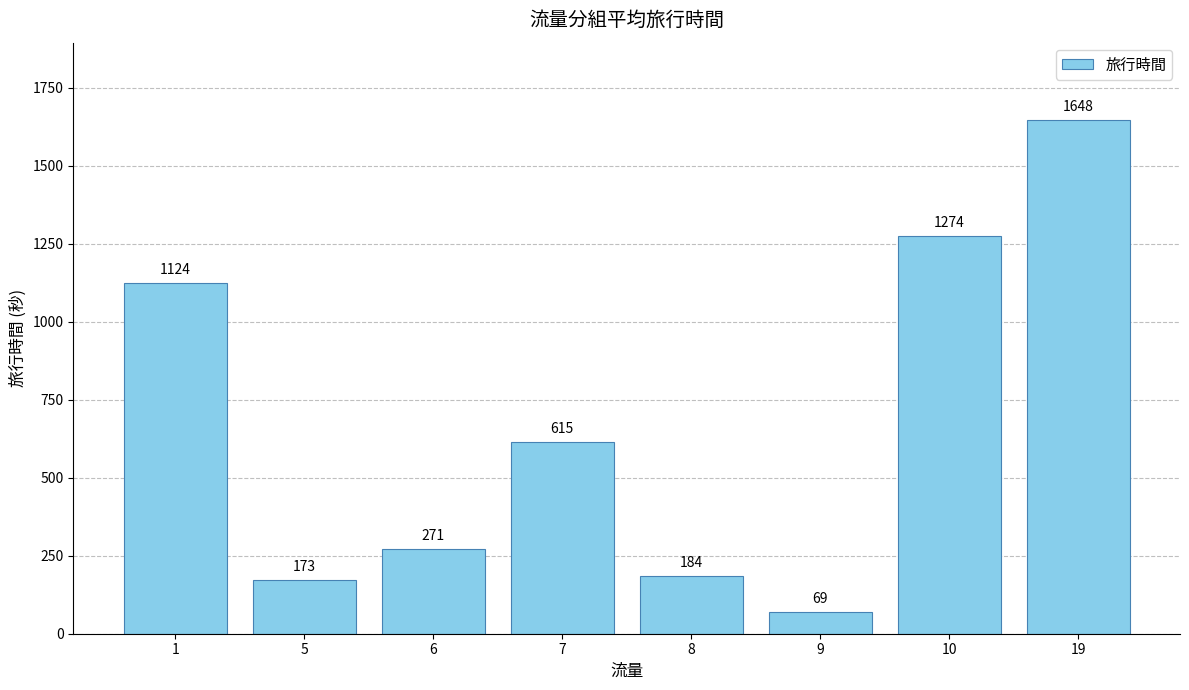

Is it true that the value at 6 is 355?

False